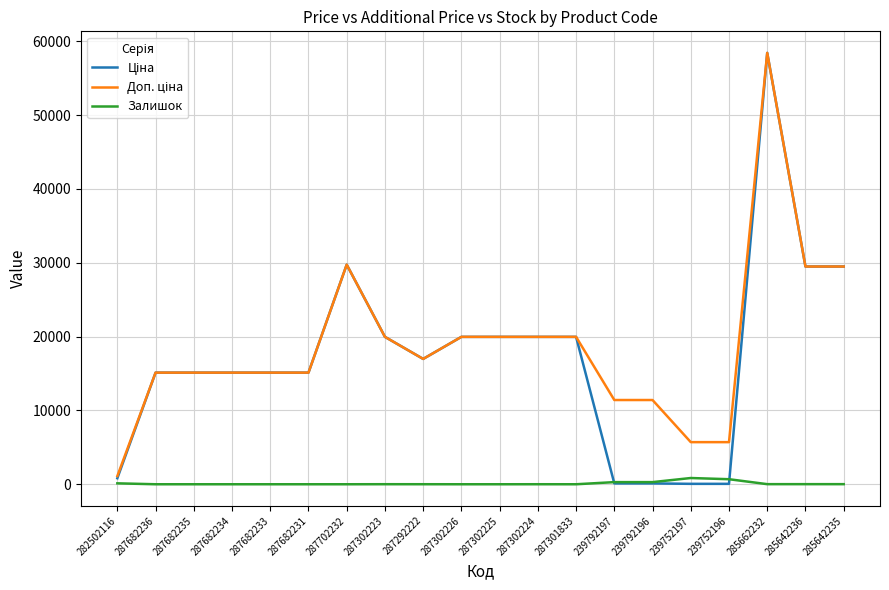

Which category has the highest value across all series?

285662232